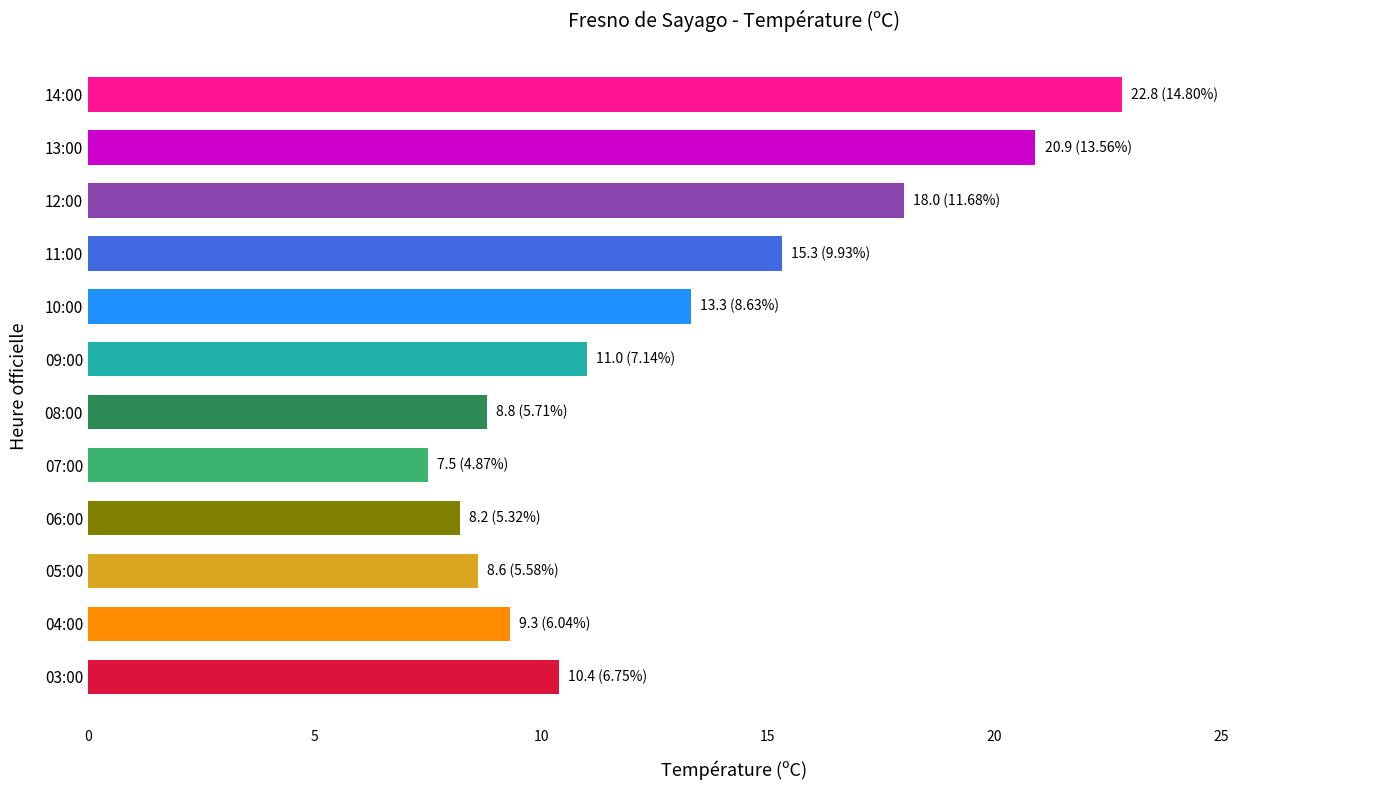

Reading top to bottom, transcribe all the data shown in this chart.

14:00=22.8	13:00=20.9	12:00=18.0	11:00=15.3	10:00=13.3	09:00=11.0	08:00=8.8	07:00=7.5	06:00=8.2	05:00=8.6	04:00=9.3	03:00=10.4